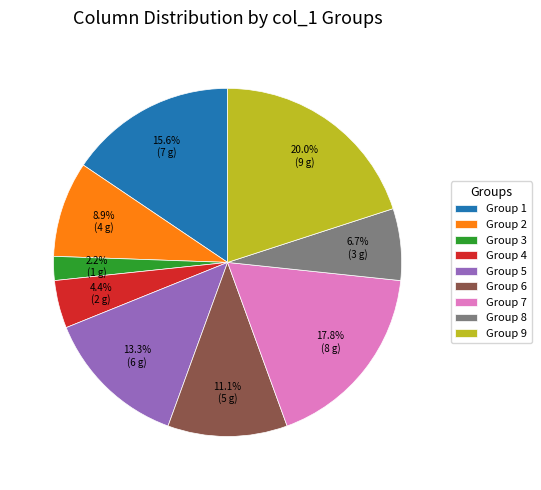

Combined, do Group 2 and Group 7 account for over 50%?

No